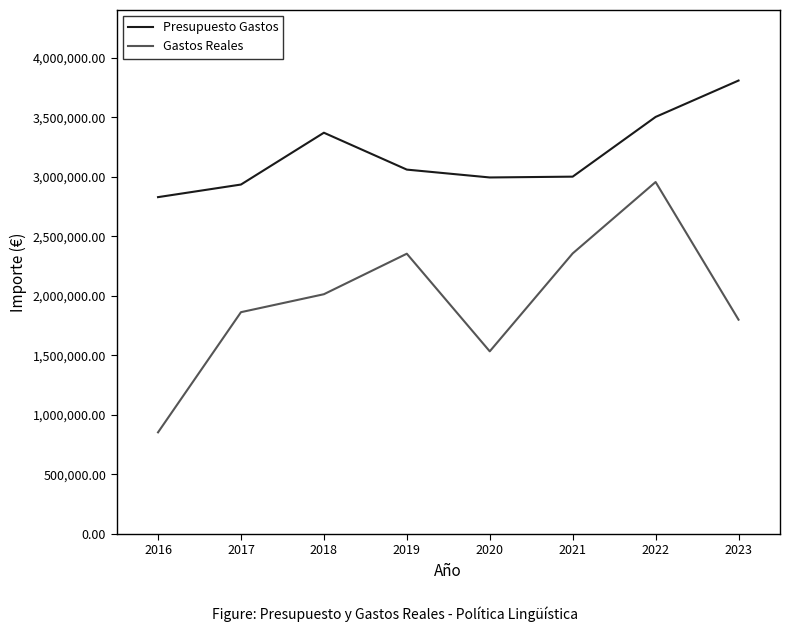

What are all the series names shown in the legend?

Presupuesto Gastos, Gastos Reales